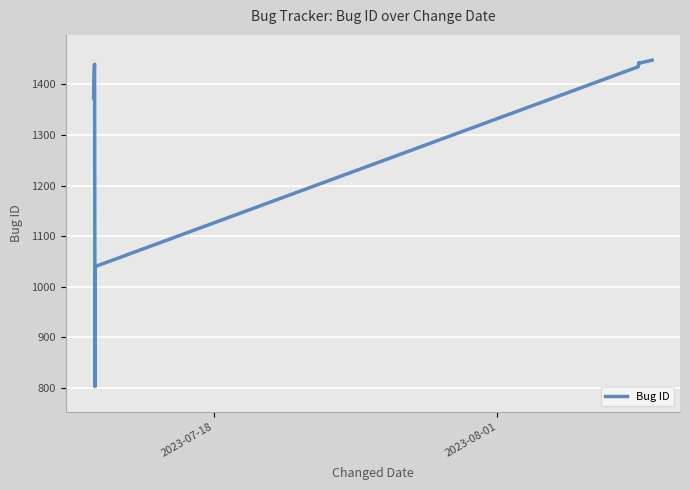

What is the minimum value shown in the chart?

803